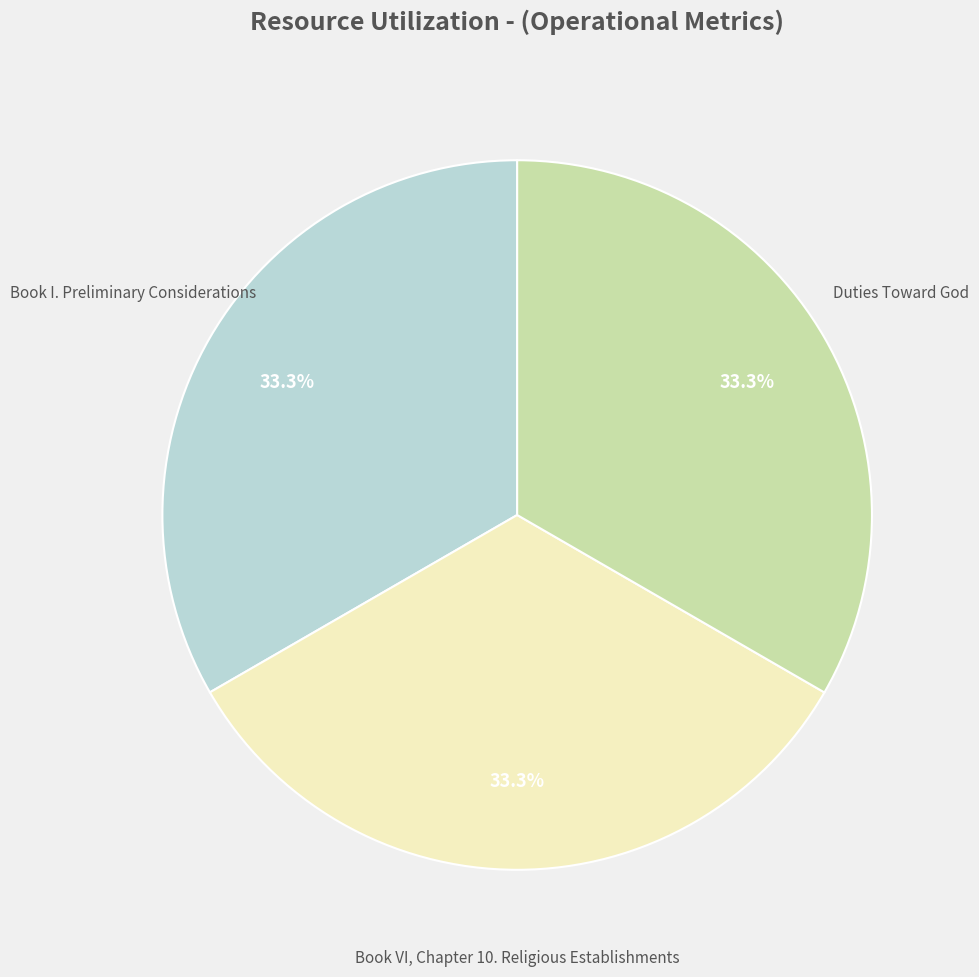

Does any single category account for the majority?

No